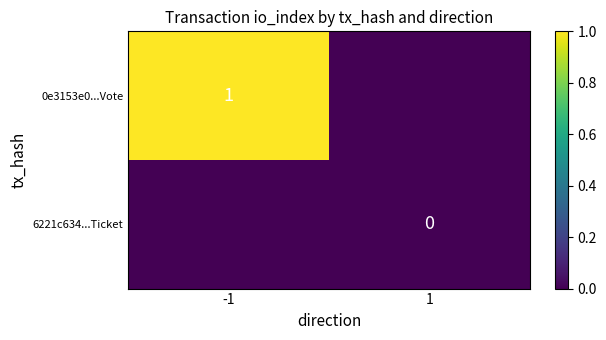

What is the total value across all series at -1?

1